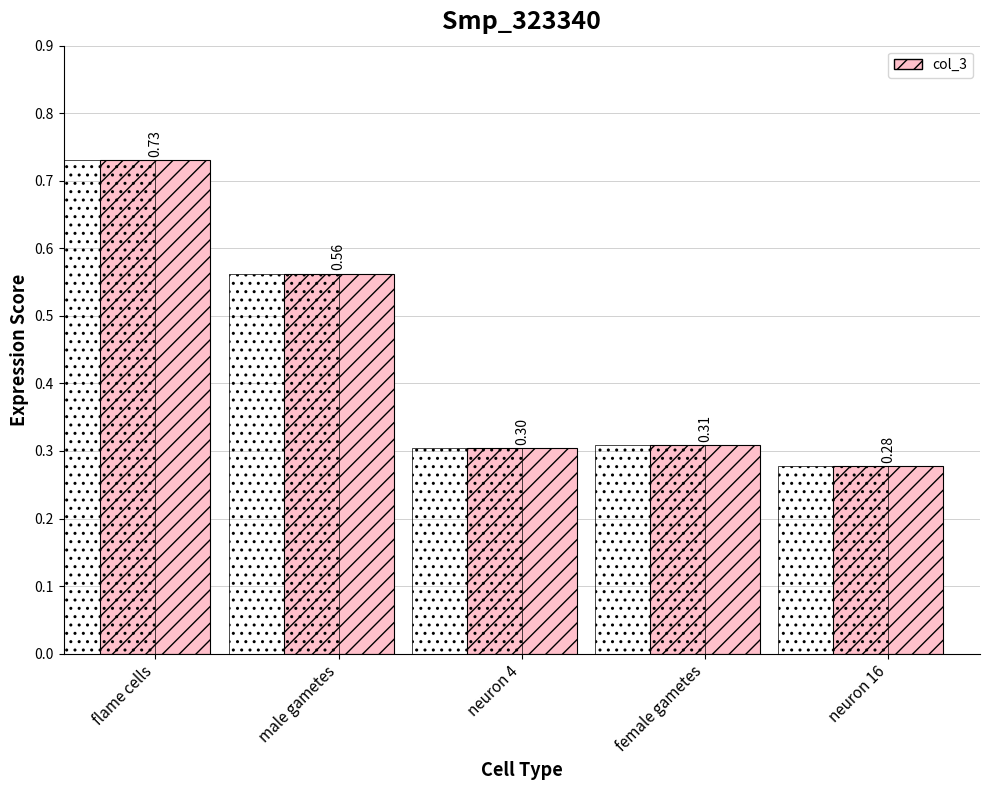

How many distinct data groups are displayed?

1